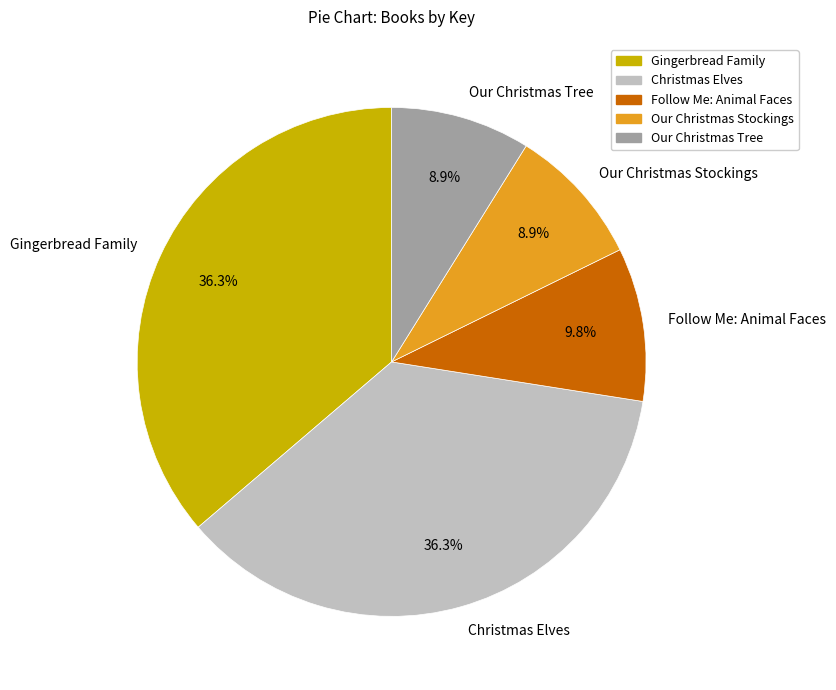

To the nearest percent, what is the difference between the largest and smallest slice percentages?

27%